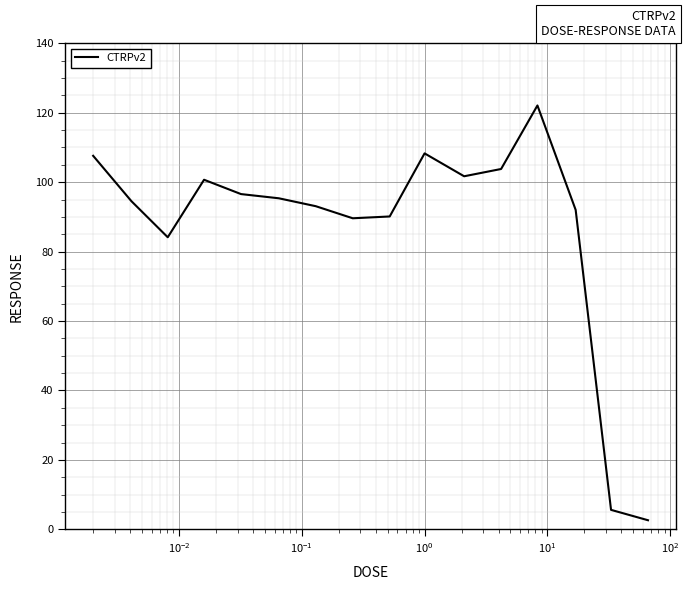

What is the maximum value shown in the chart?

122.1